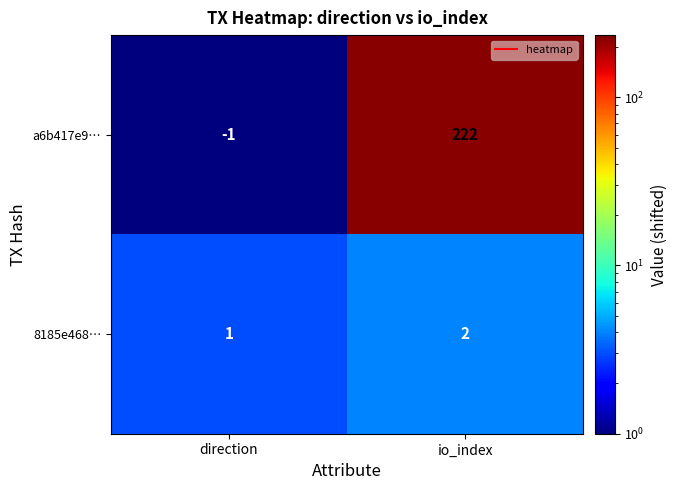

How many series are shown in this chart?

2